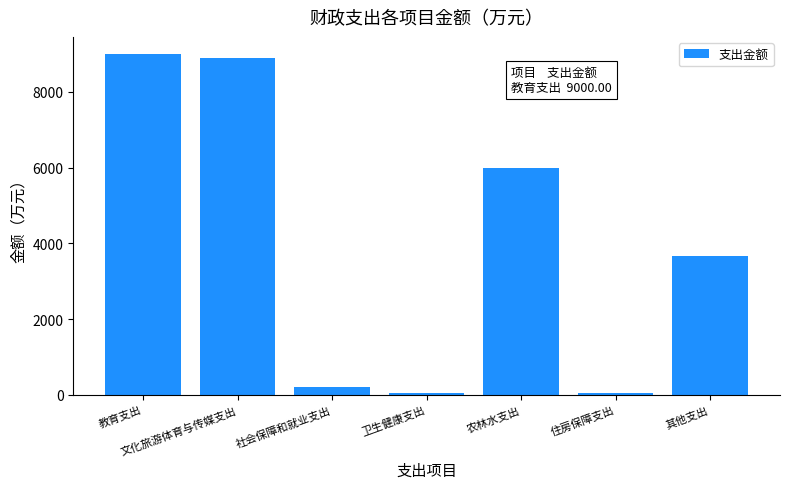

What is the maximum value shown in the chart?

9000.0